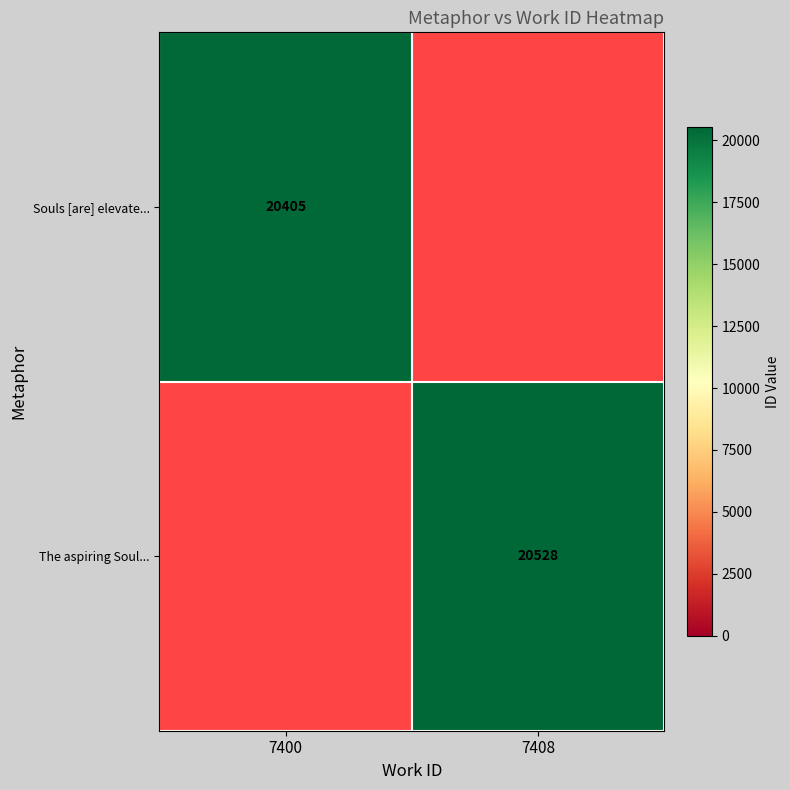

At how many categories does at least one series exceed 15056?

2